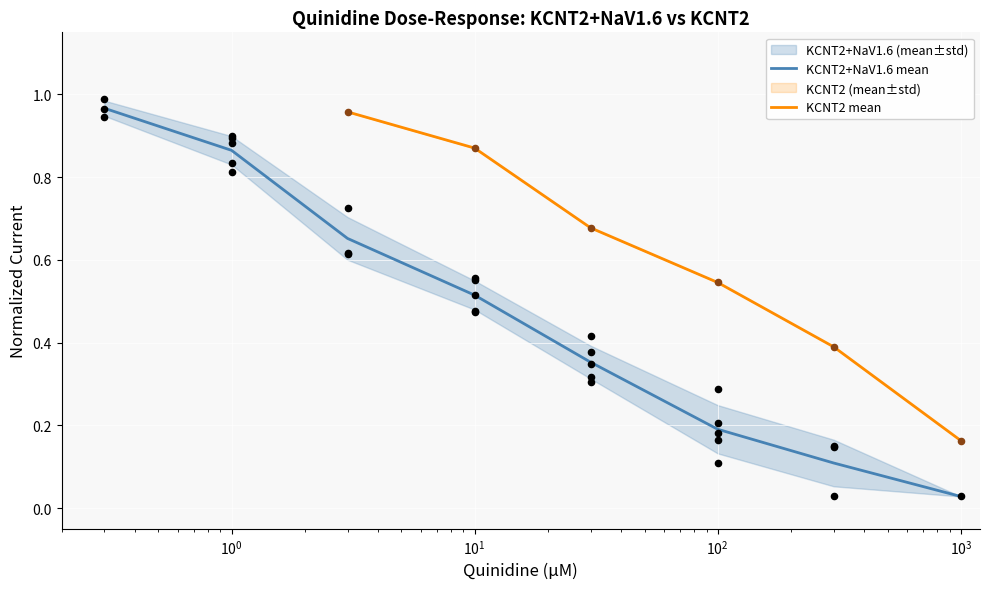

Which series contains the highest Y value?

KCNT2+NaV1.6 mean